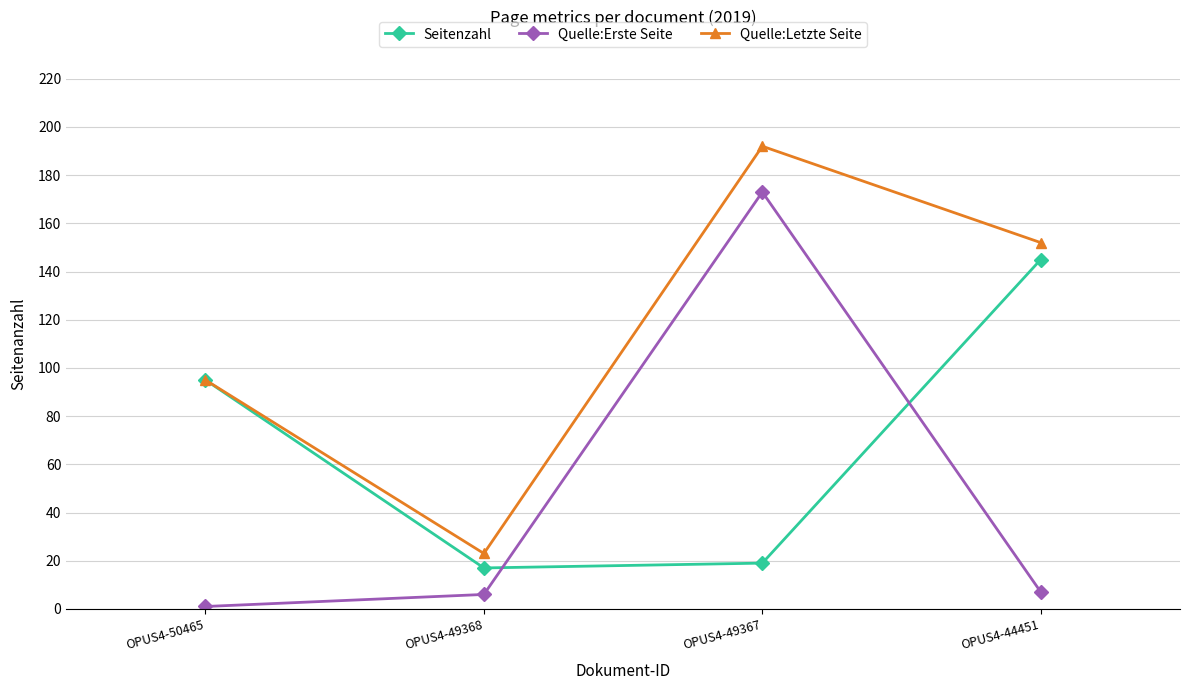

Which series has the widest spread of values?

Quelle:Erste Seite